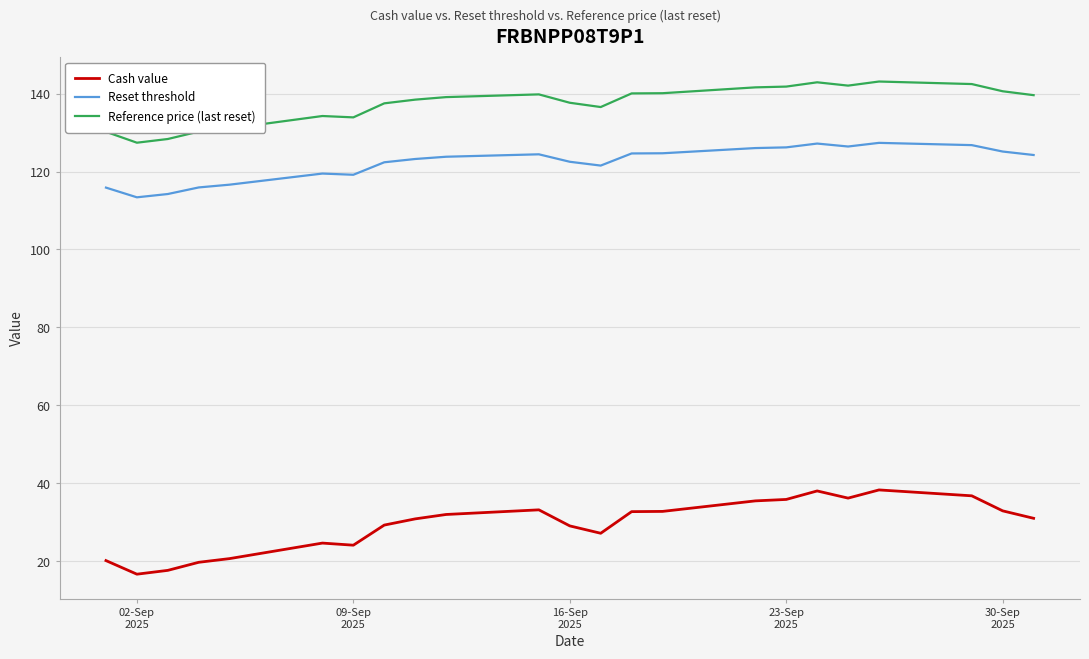

True or false: Cash value has more than 1 points higher than both neighbors.

True